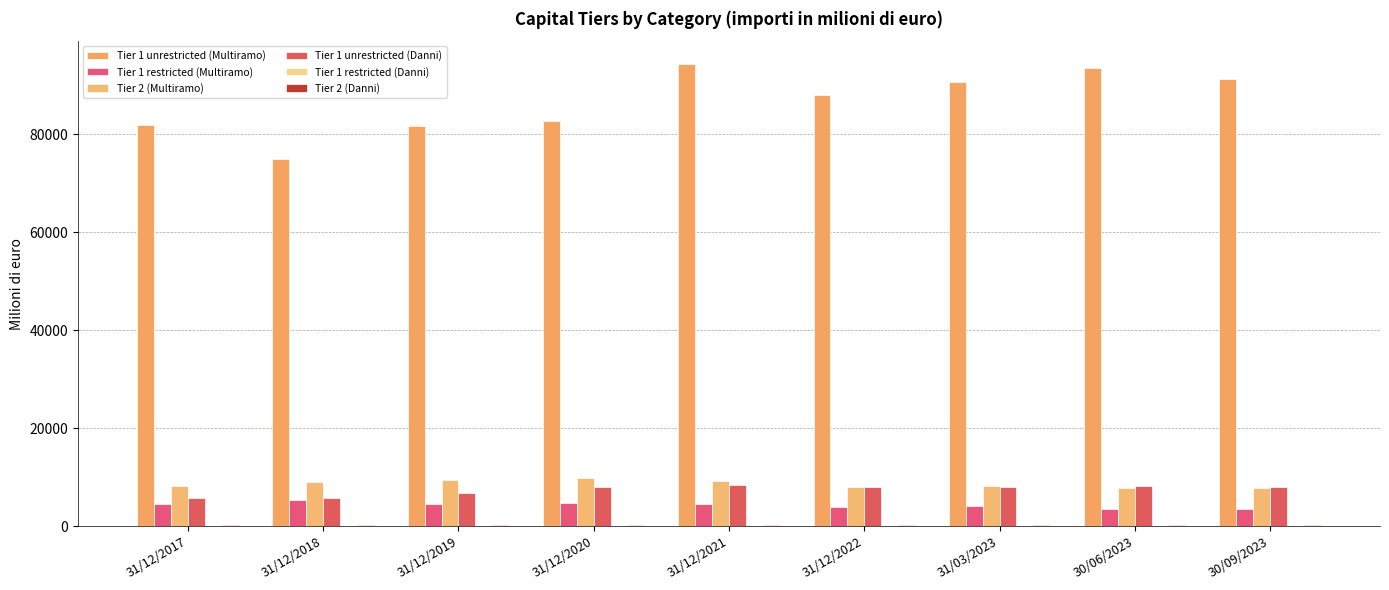

Which series changed the most between 31/12/2020 and 30/09/2023?

Tier 1 unrestricted (Multiramo)